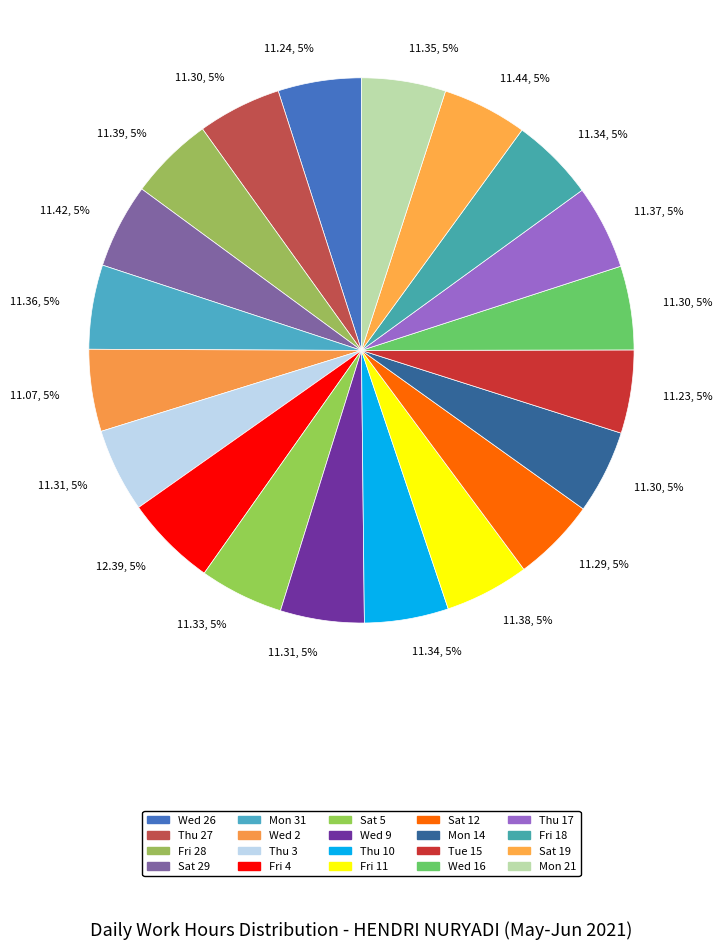

Is there a majority slice in this chart?

No